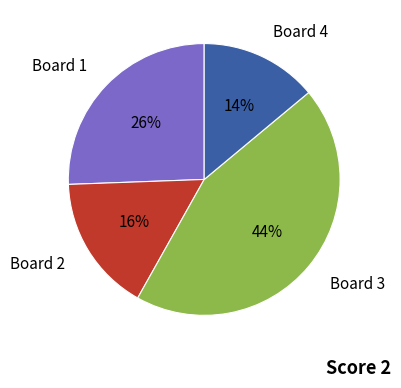

To the nearest percent, what is the difference between the largest and smallest slice percentages?

30%